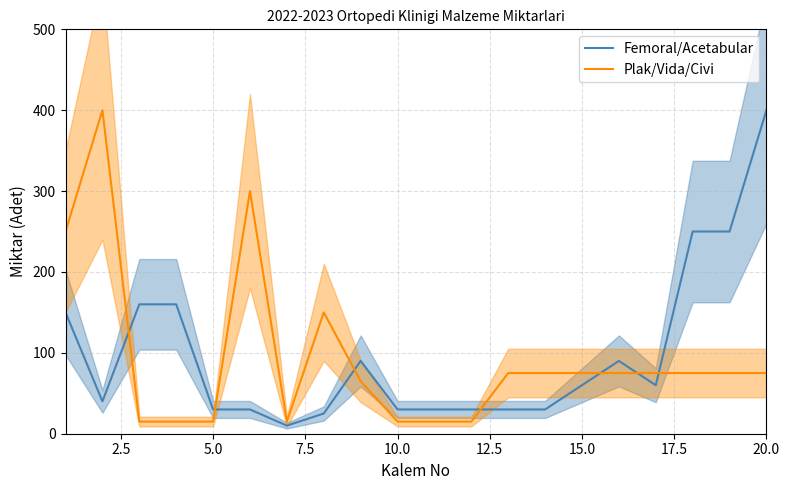

The Plak/Vida/Civi series shows 117 at 20.0. True or false?

False